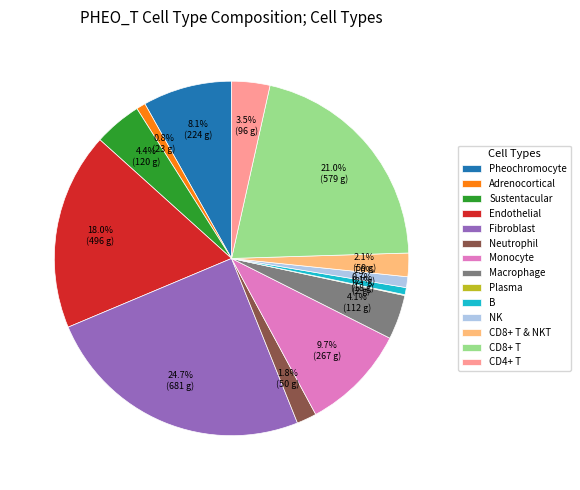

What portion of the pie excludes NK?

99.0%